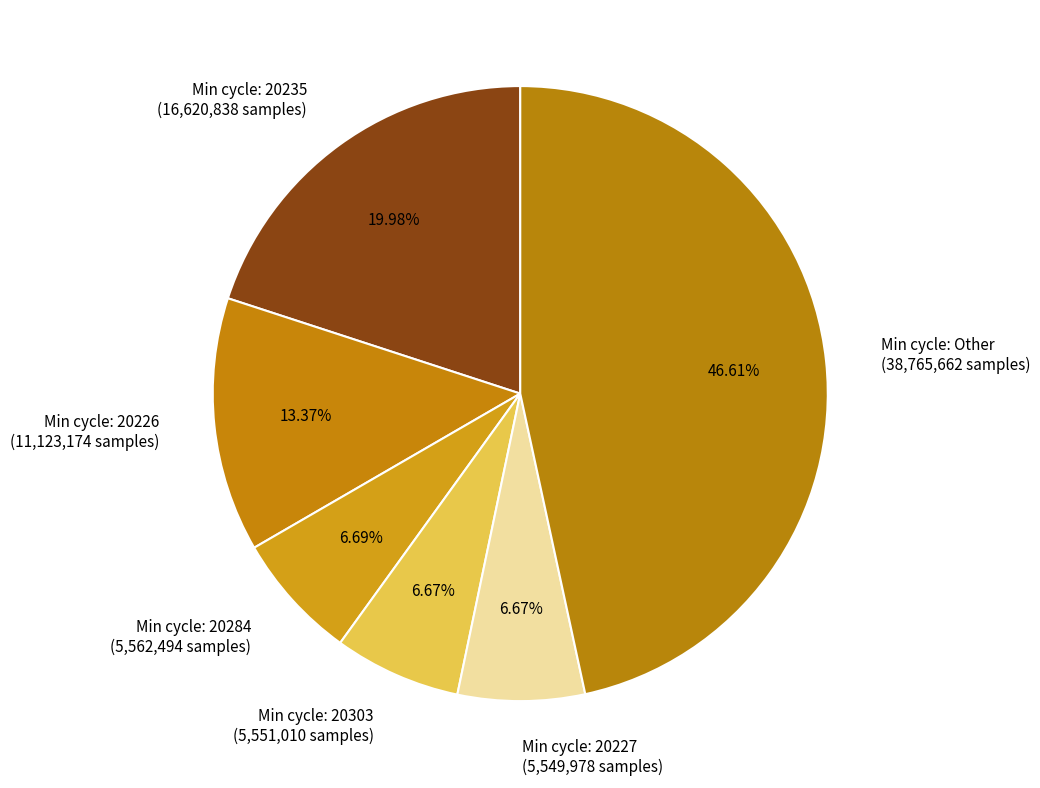

Combined, do Min cycle: 20284 (5,562,494 samples) and Min cycle: 20235 (16,620,838 samples) account for over 50%?

No